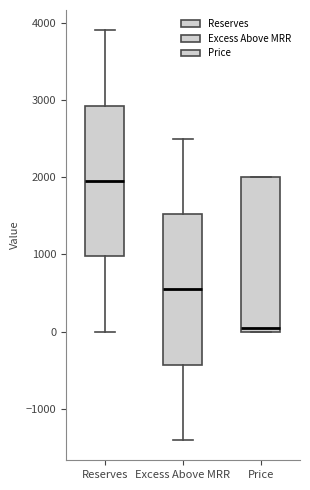

Which box has the lowest median line?

Price